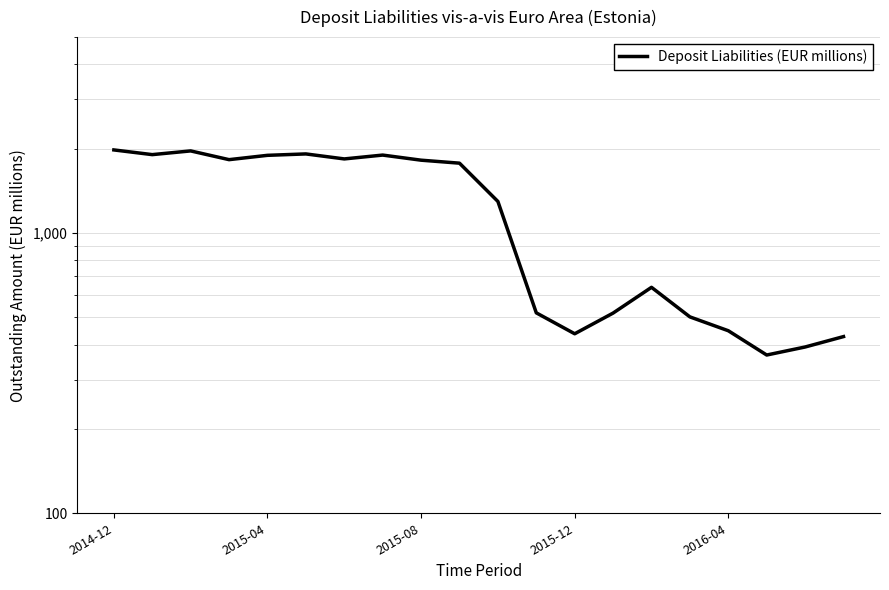

How many categories are shown in the chart?

20